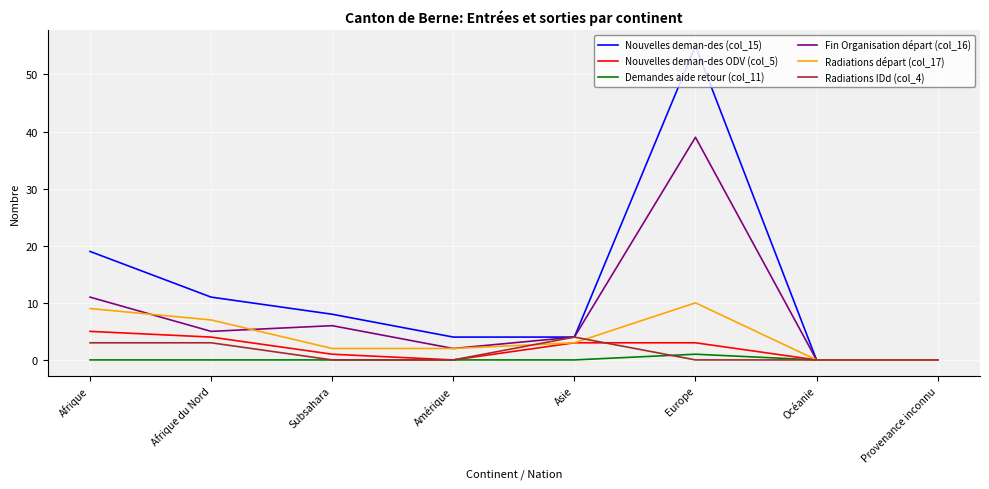

Which category has the highest value in the Radiations IDd (col_4) series?

Asie